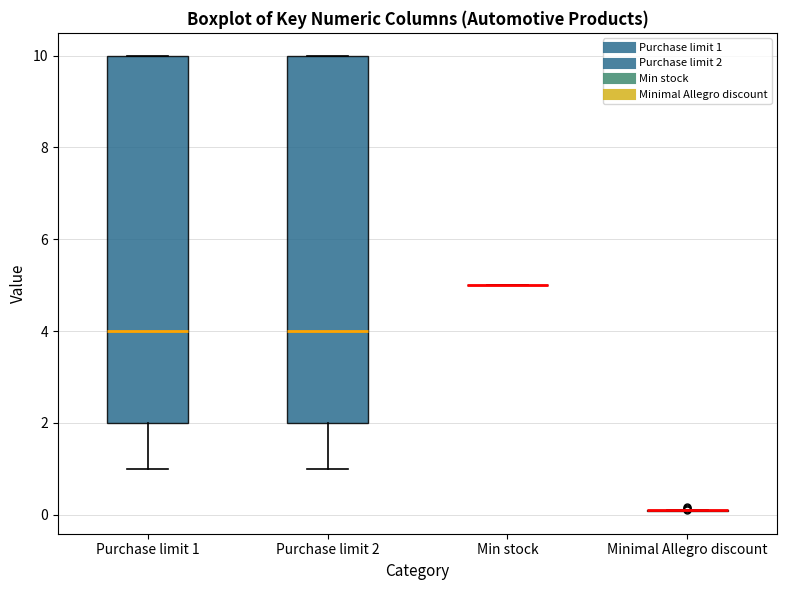

Reading left to right, read every box against the y-axis: the position of its median line, the range the box covers, and the ends of its whiskers. The values are not printed on the chart, so give them approximately, as read against the axis.

Purchase limit 1: median 4, box 2 to 10, whiskers 1 to 10
Purchase limit 2: median 4, box 2 to 10, whiskers 1 to 10
Min stock: box collapsed to a line at 5, whiskers 5 to 5
Minimal Allegro discount: box collapsed to a line at 0, whiskers 0 to 0